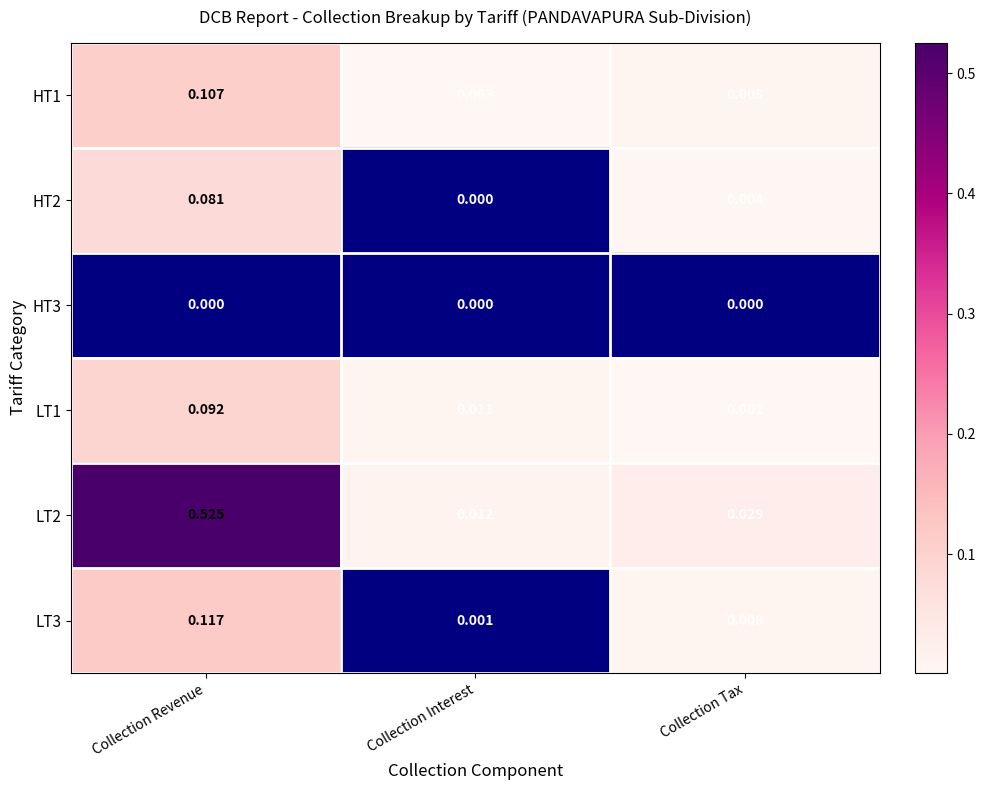

At which category is the sum across all series the highest?

Collection Revenue